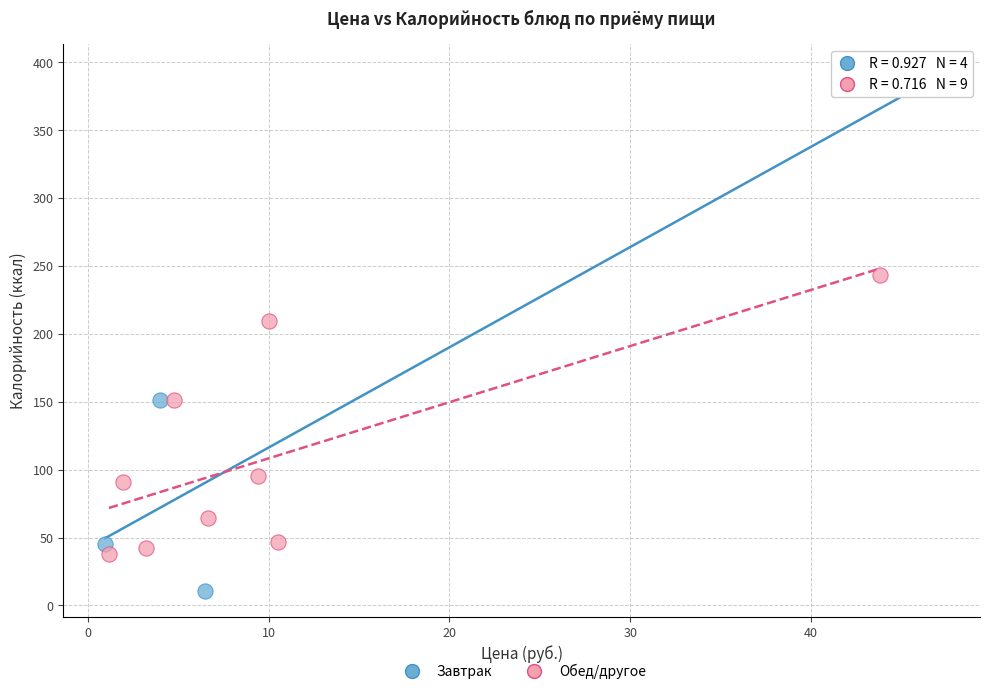

Which series has the largest Y range (max minus min)?

Завтрак